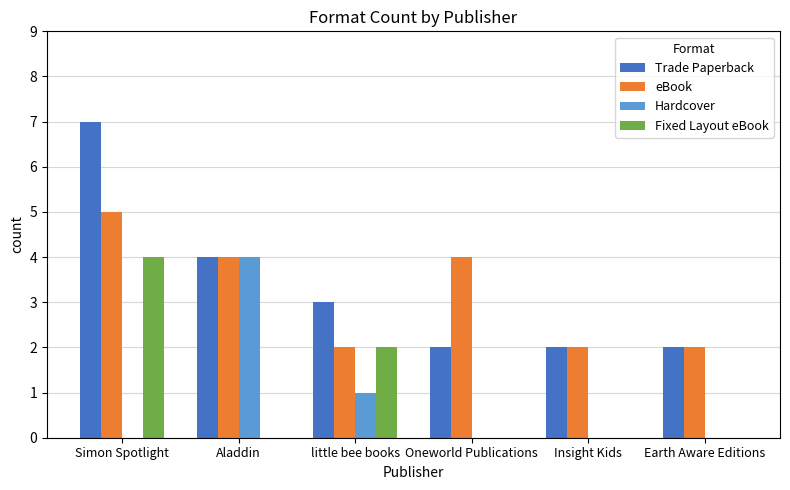

What is the average value of the Fixed Layout eBook series?

1